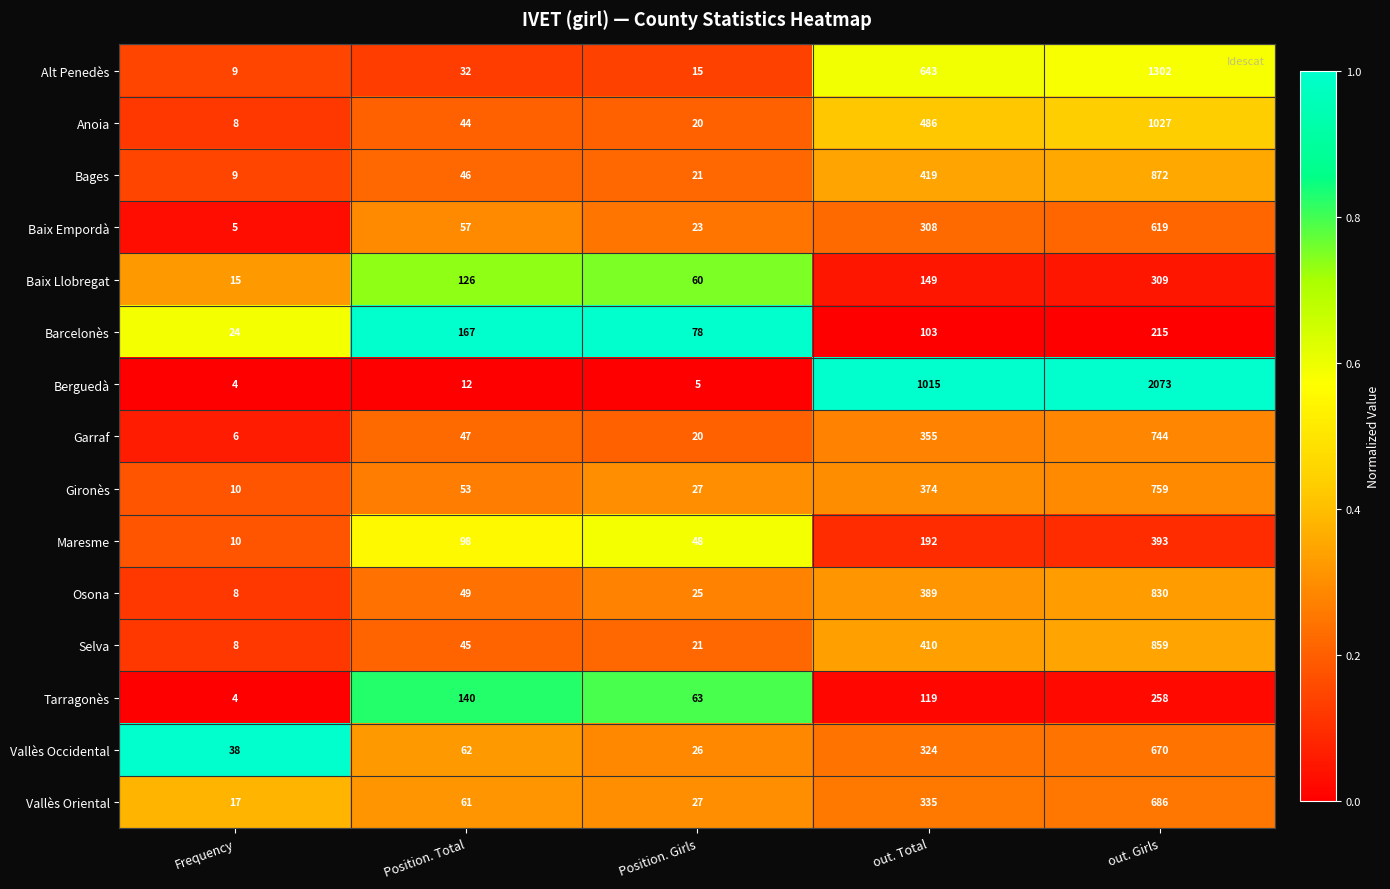

Which series has the widest spread of values?

Berguedà